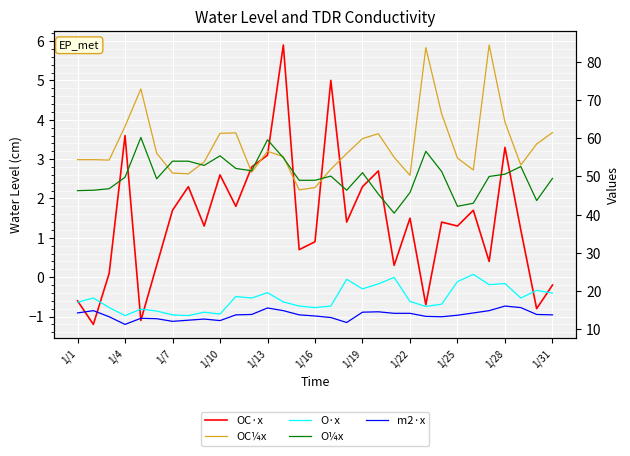

The value of O·x at 13 is 17.2. True or false?

True